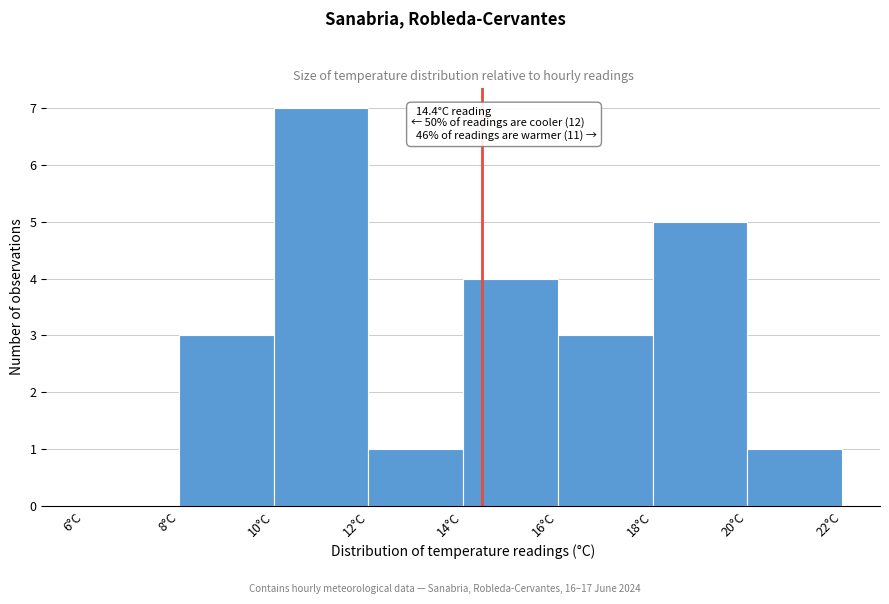

Over which range of the x-axis is the bar tallest?

10 to 12